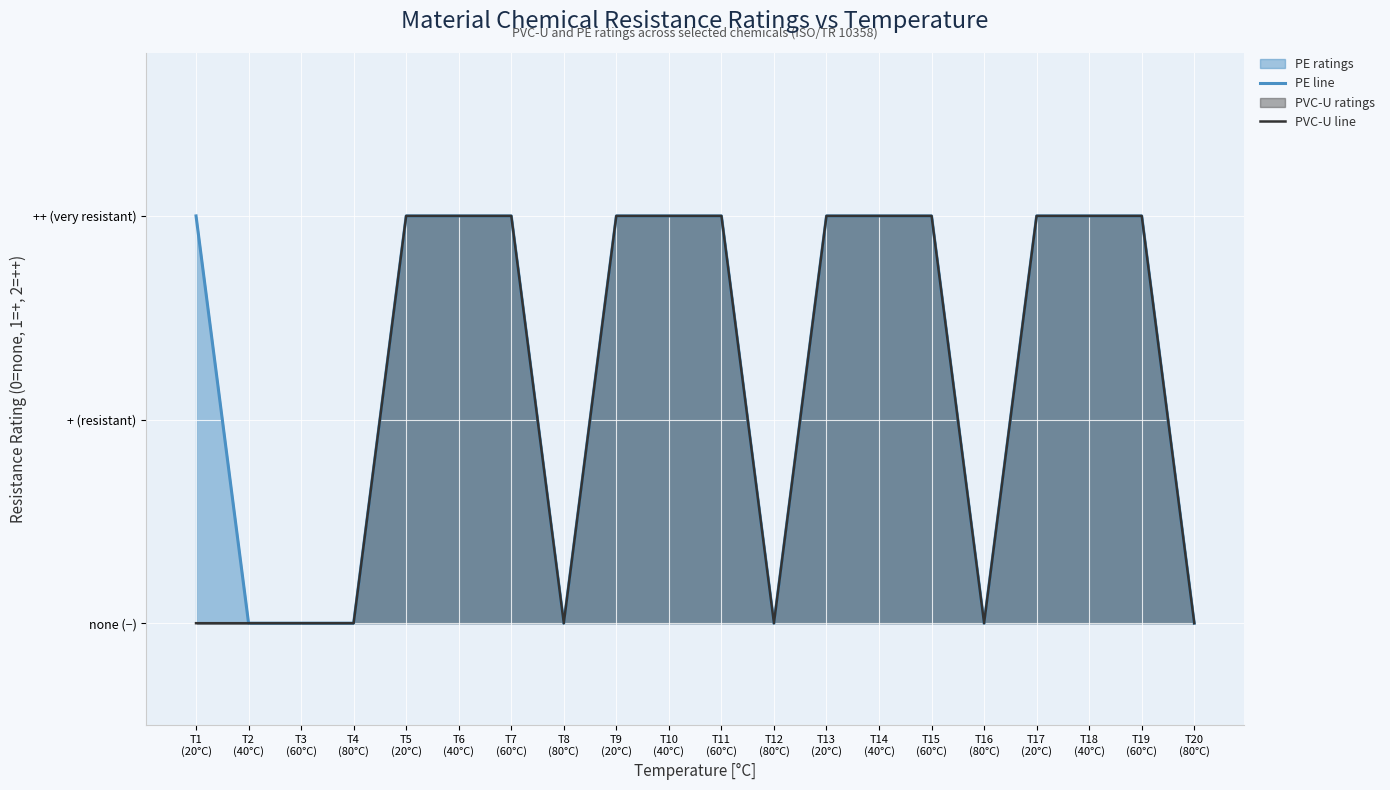

How many lines are shown in the chart?

2